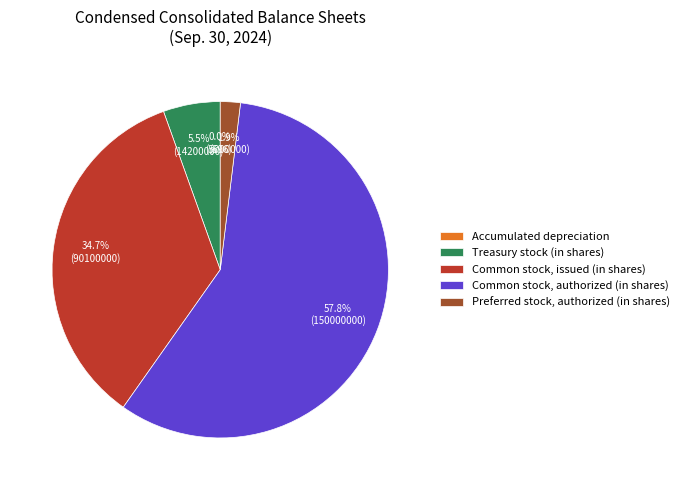

To the nearest percent, what is the average slice percentage?

20%